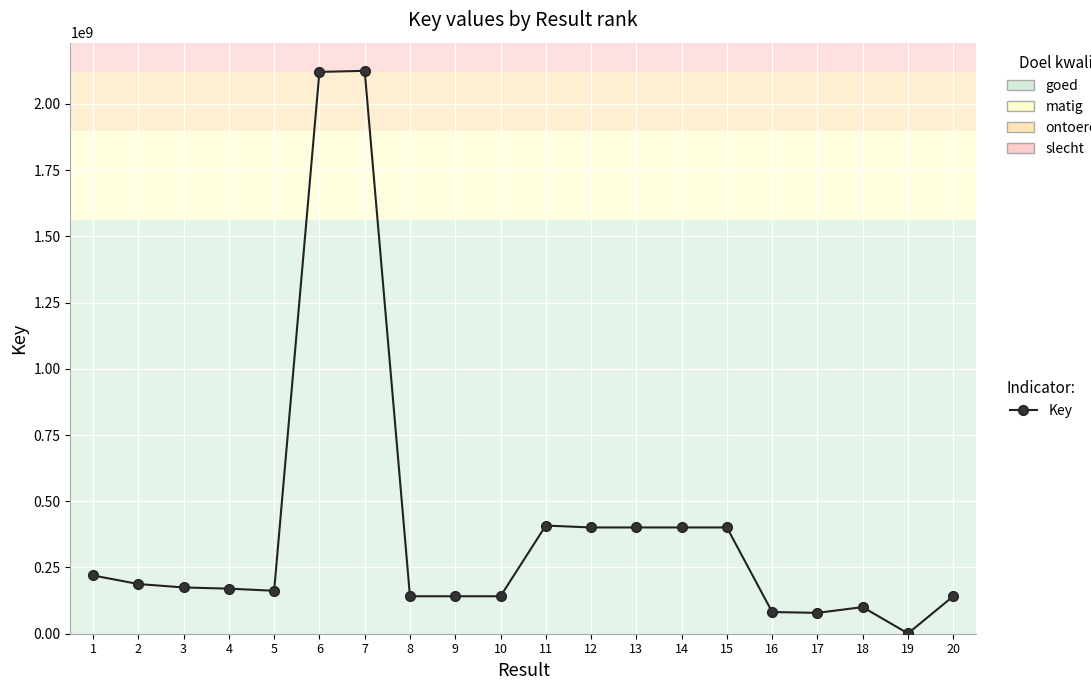

Which has a higher value, 5 or 20?

5